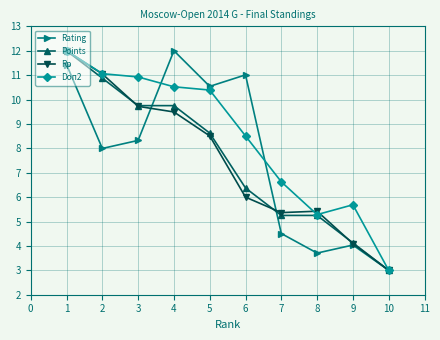

How many series are shown in this chart?

4